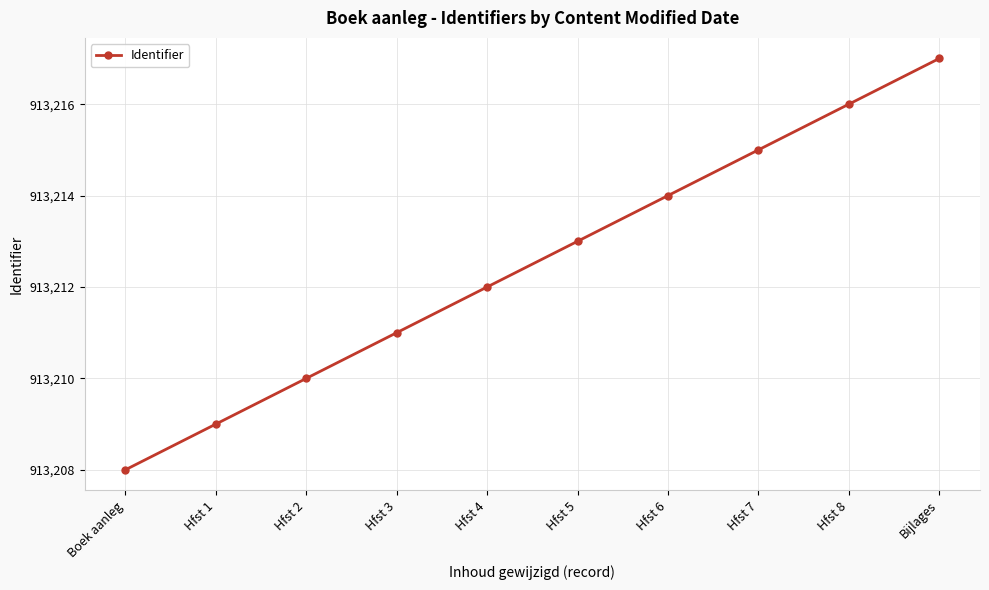

What is the approximate value at Hfst 6?

913214